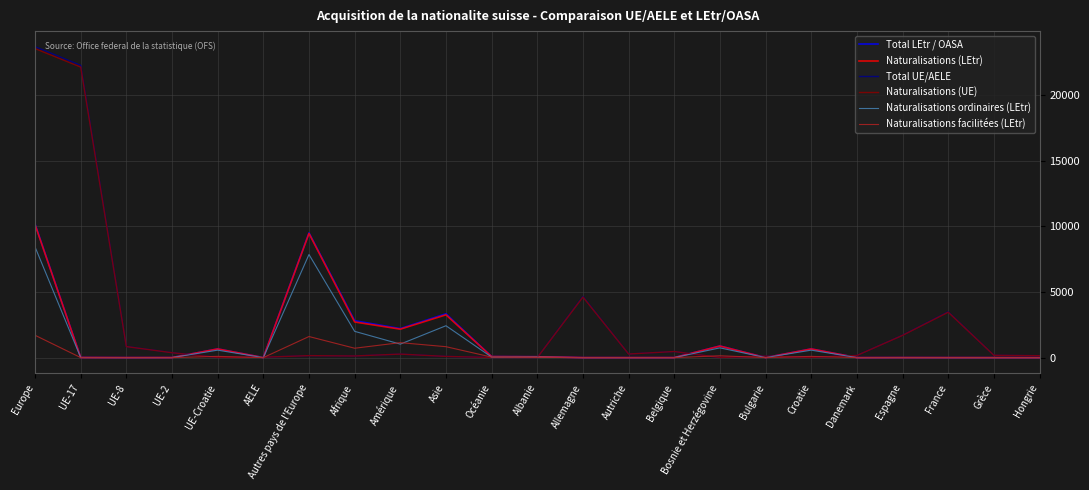

Is it true that Total LEtr / OASA equals 2208 at Amérique?

True